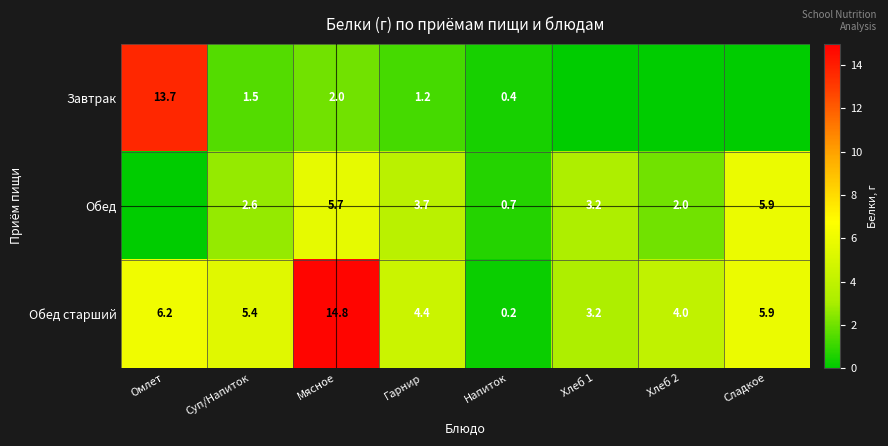

What is the difference between the maximum and minimum values in the Обед старший series?

14.6